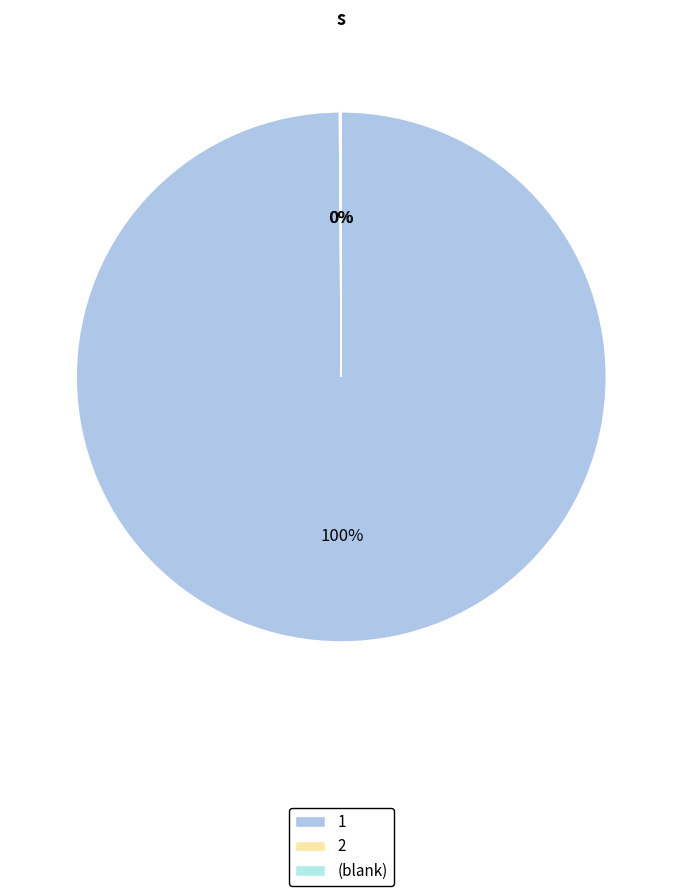

The 1 slice represents 100% of the pie. True or false?

True